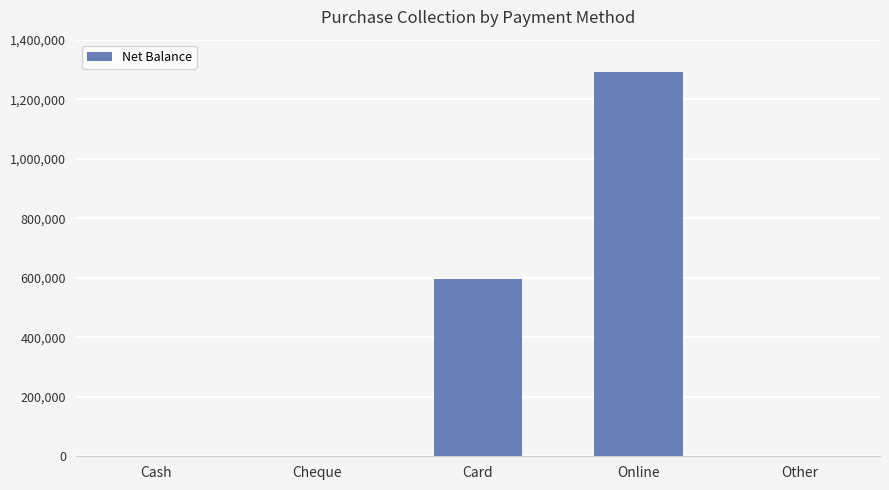

The chart shows a value of 0 at Cheque. True or false?

True